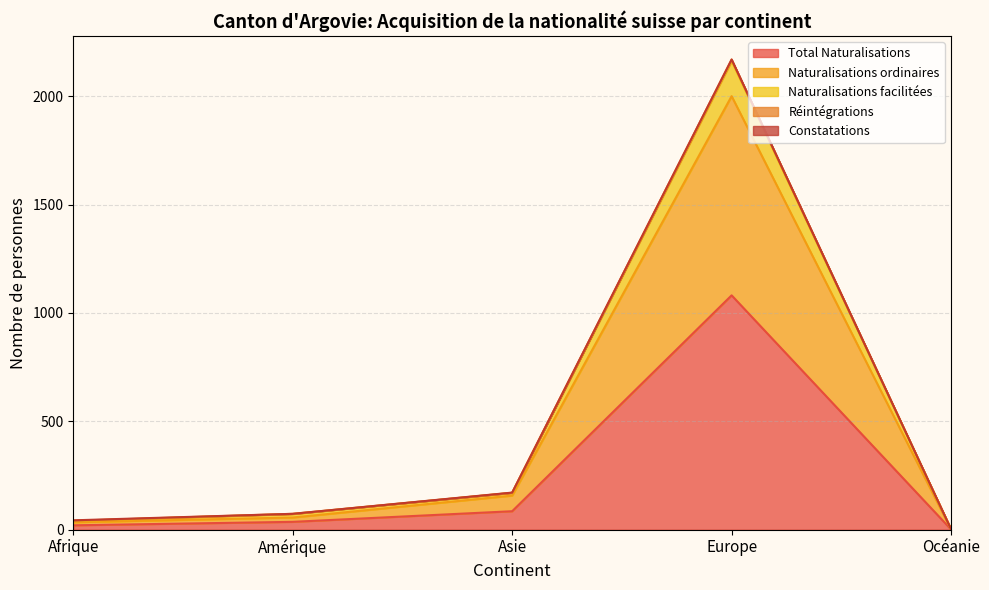

How many interior local peaks does the Naturalisations ordinaires series have?

1